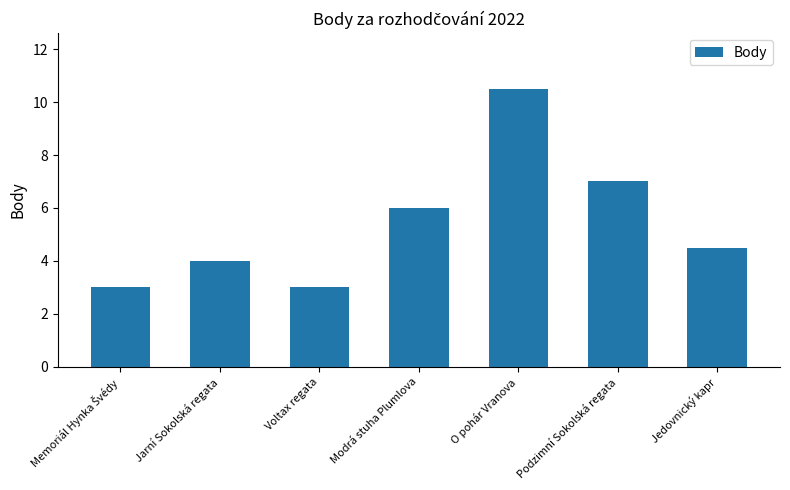

What is the sum of the values at Podzimní Sokolská regata and Jedovnický kapr?

11.5